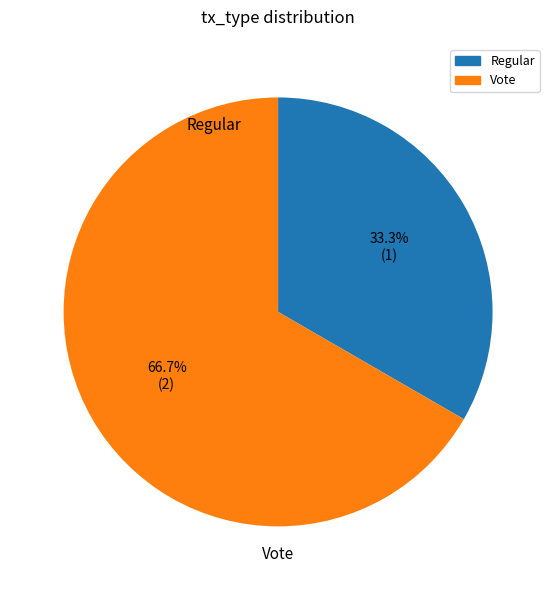

What percentage is the Regular slice, to the nearest percent?

33%